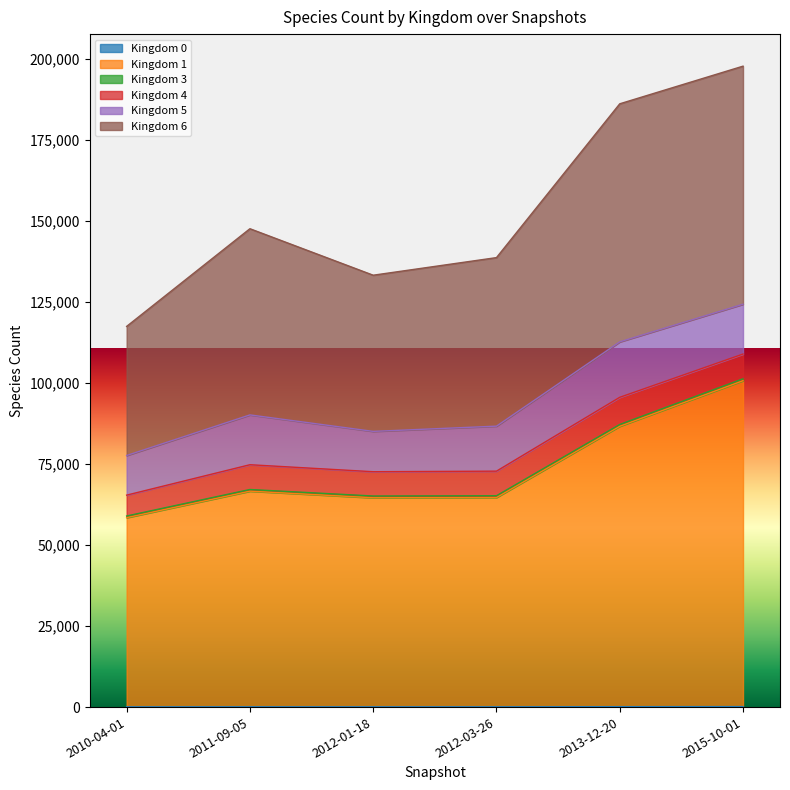

The 4 series shows 12493 at 2012-03-26. True or false?

False